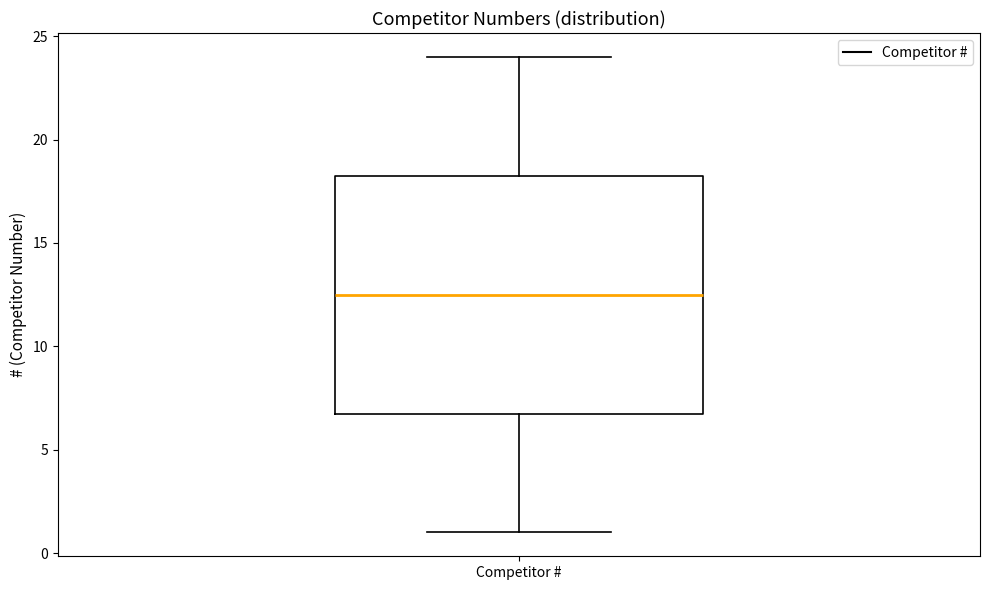

Transcribe this box plot: give where the median line is, the range the box spans, and where the two whiskers end, as read against the y-axis. The values are not printed on the chart, so give them approximately, as read against the axis.

median 12.5, box 7.0 to 18.5, whiskers 1.0 to 24.0